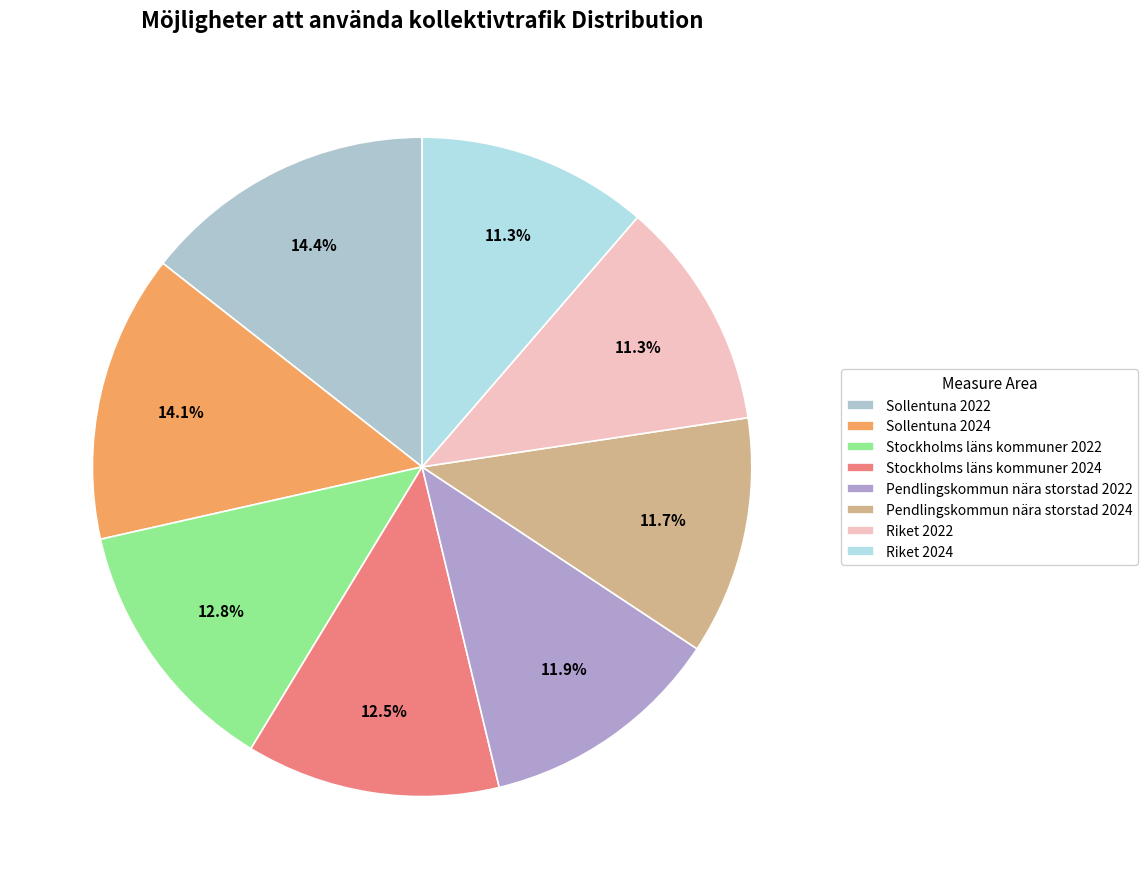

The Sollentuna 2022 slice represents 14% of the pie. True or false?

True